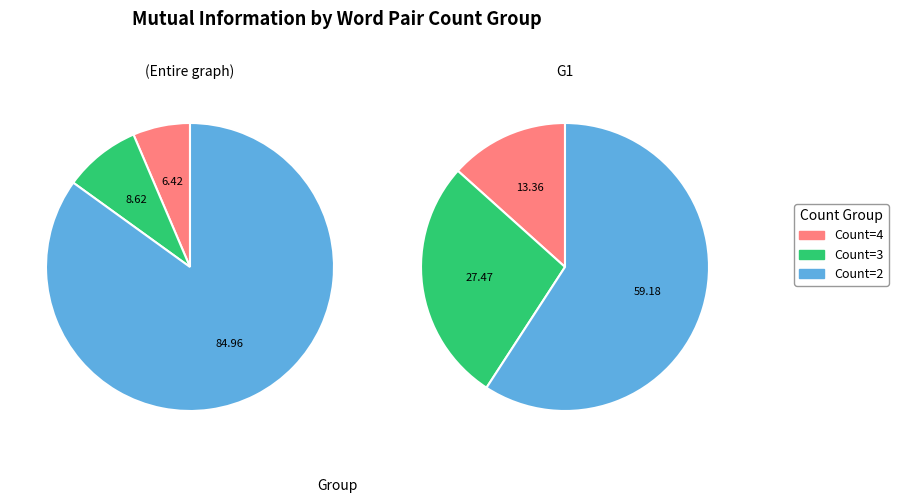

Does Count 3 represent more than half of the total?

No